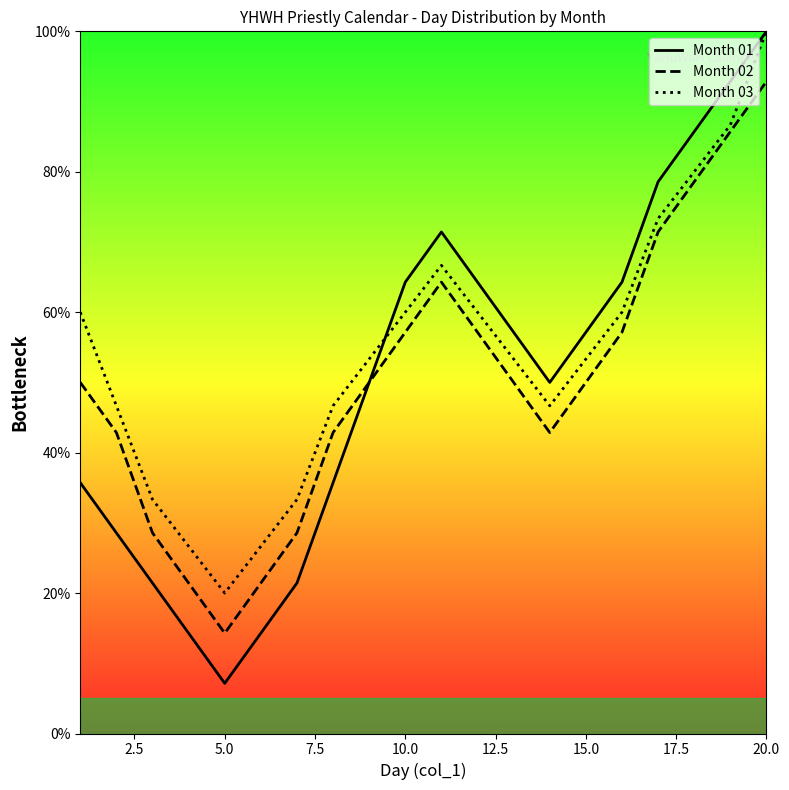

At which label does Month 03 reach its peak?

20.0